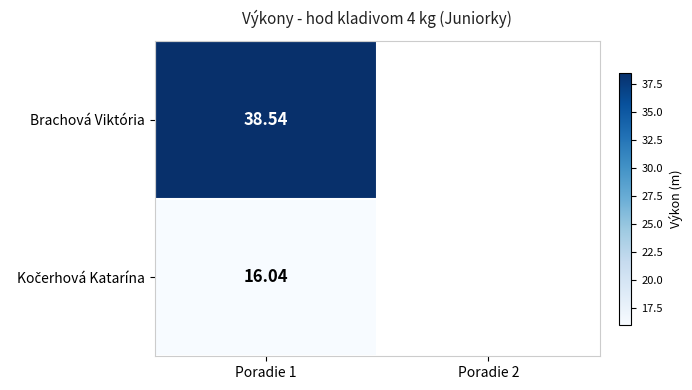

Rank the series by their average value, from highest to lowest.

Brachová Viktória, Kočerhová Katarína